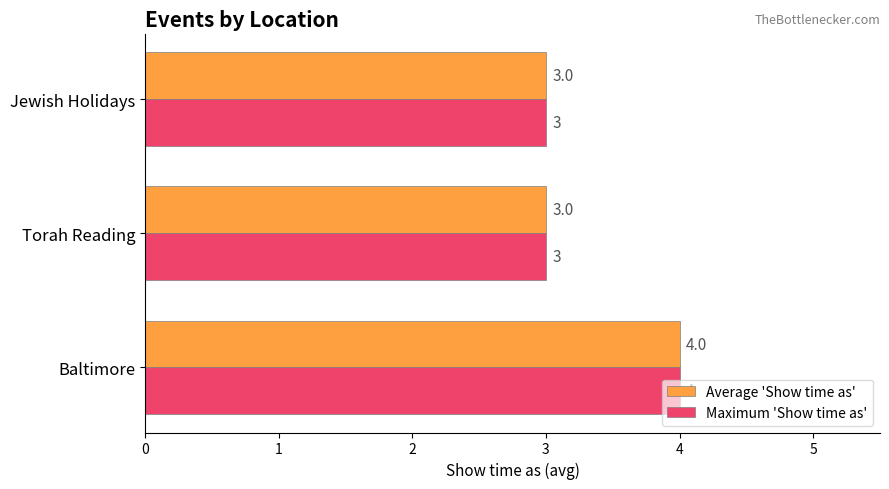

What is the total value across all series at Jewish Holidays?

6